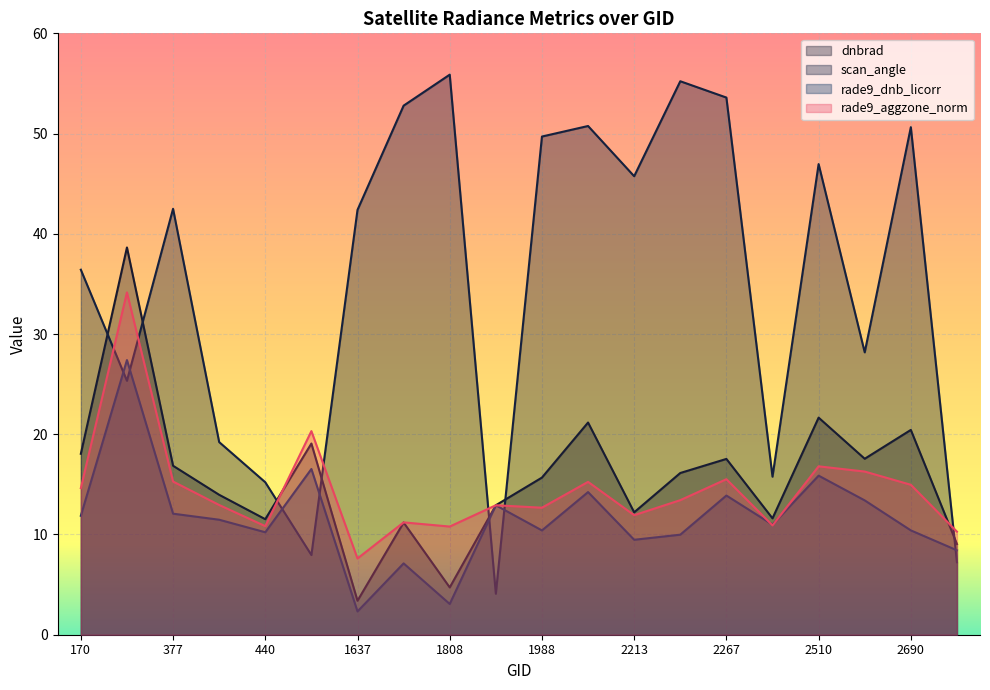

What is the sum of the scan_angle values at 2249 and 2753?

62.4